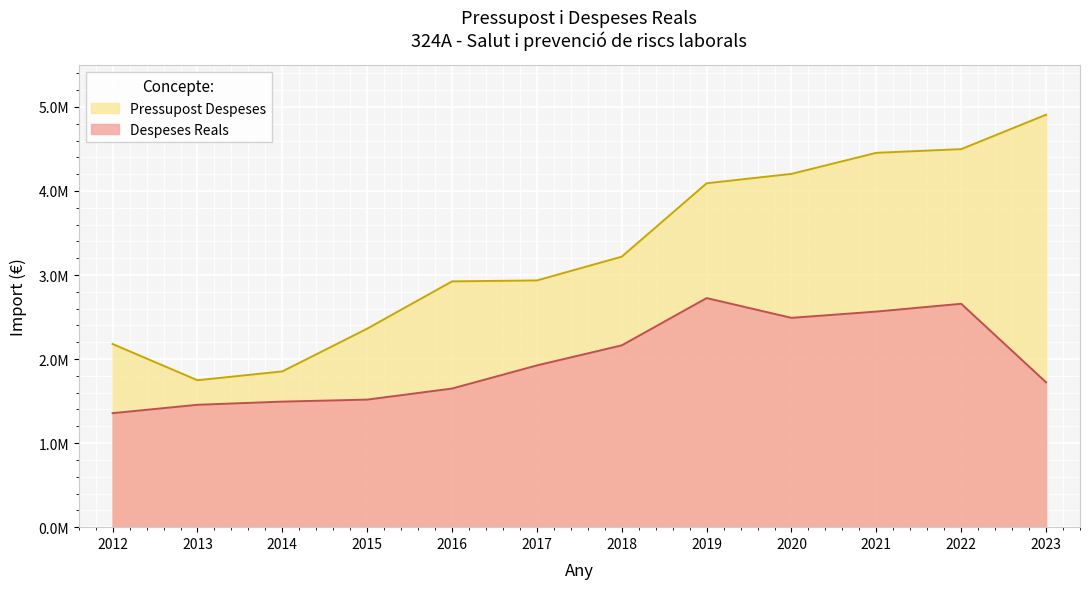

What is the difference between the second highest and second lowest values in the Pressupost Despeses series?

2644439.0